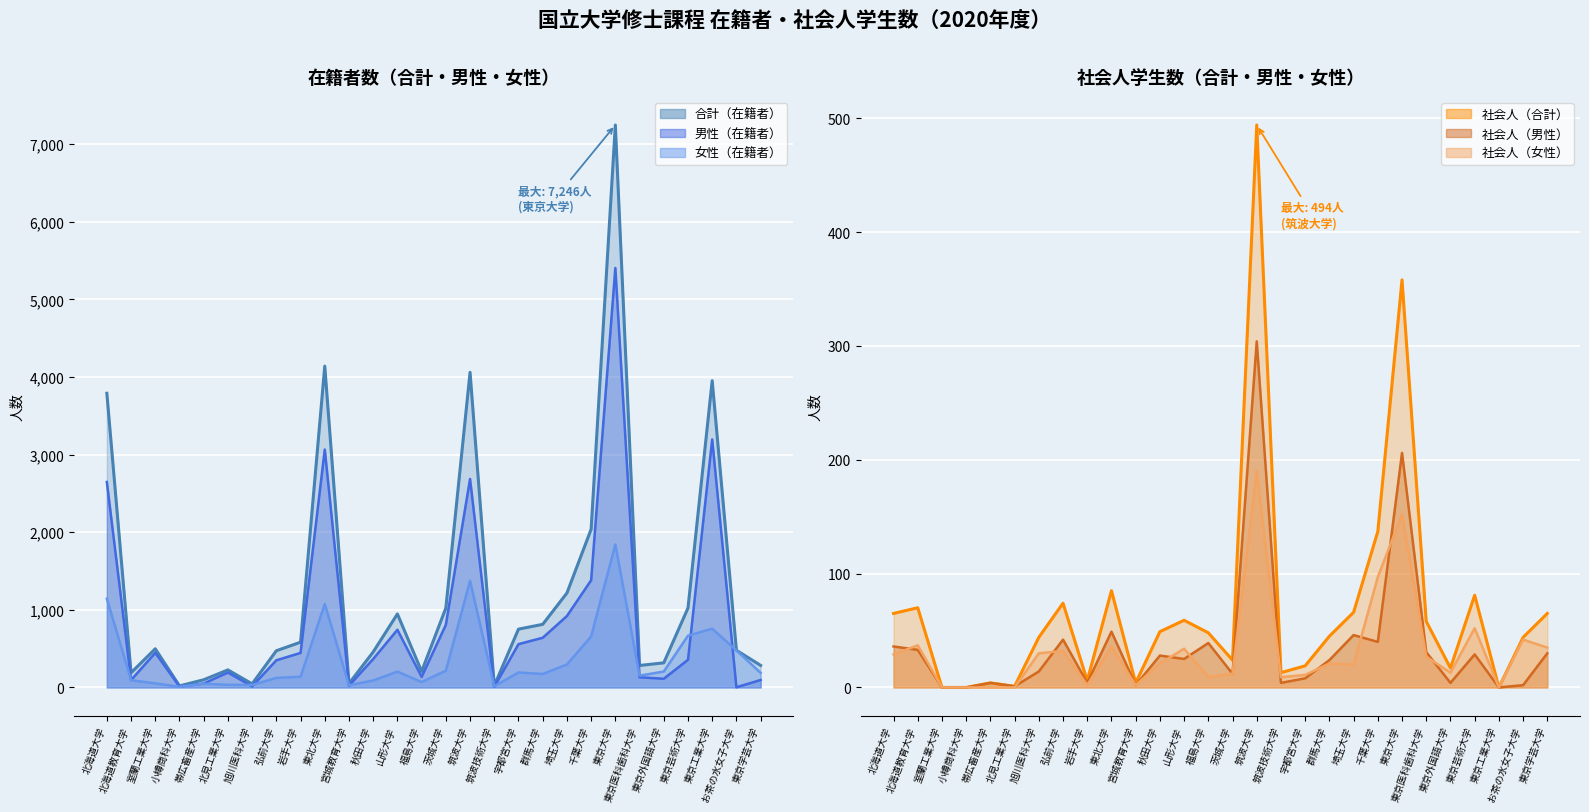

True or false: 社会人（男性） has more than 1 interior local peaks.

True